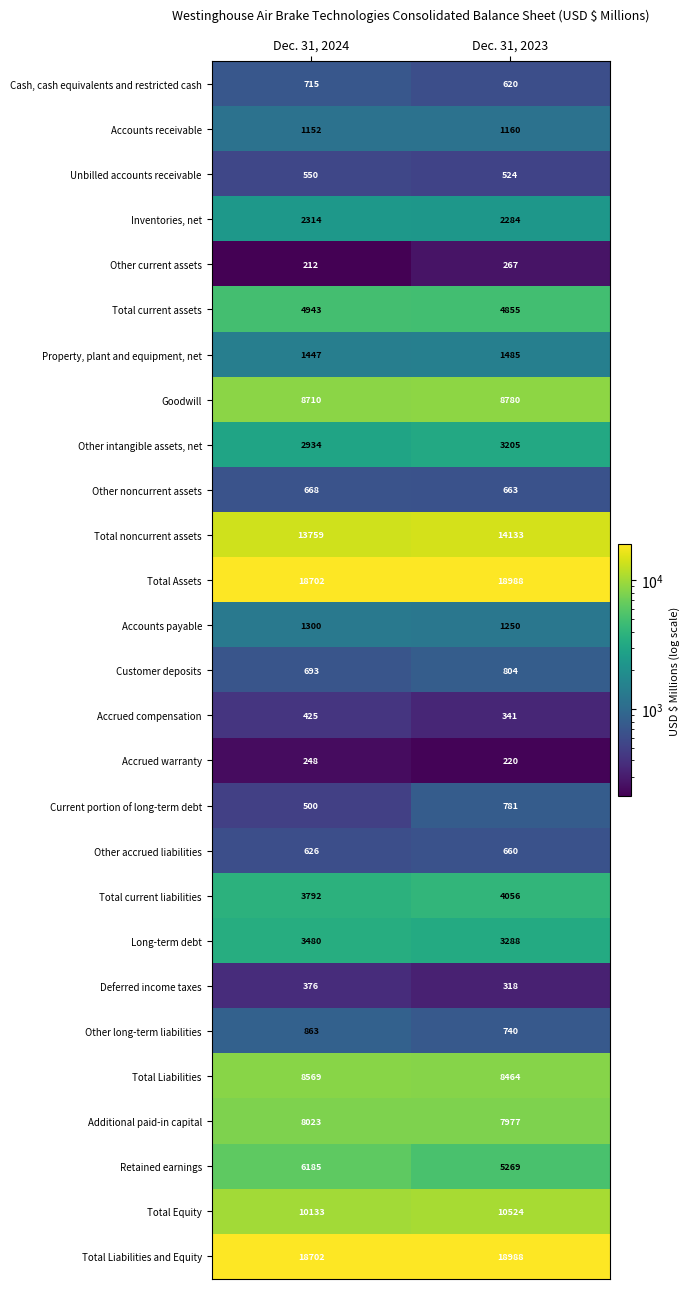

Is it true that Other noncurrent assets equals 209 at Dec. 31, 2024?

False